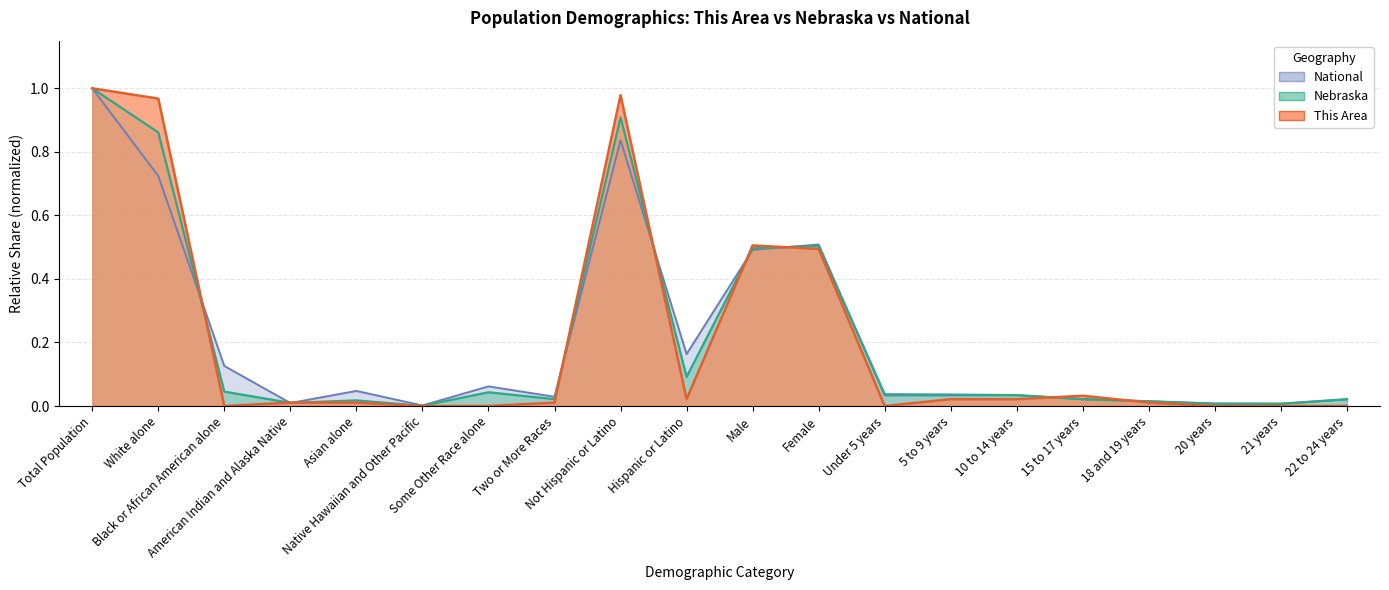

At how many categories does at least one series exceed 0?

20